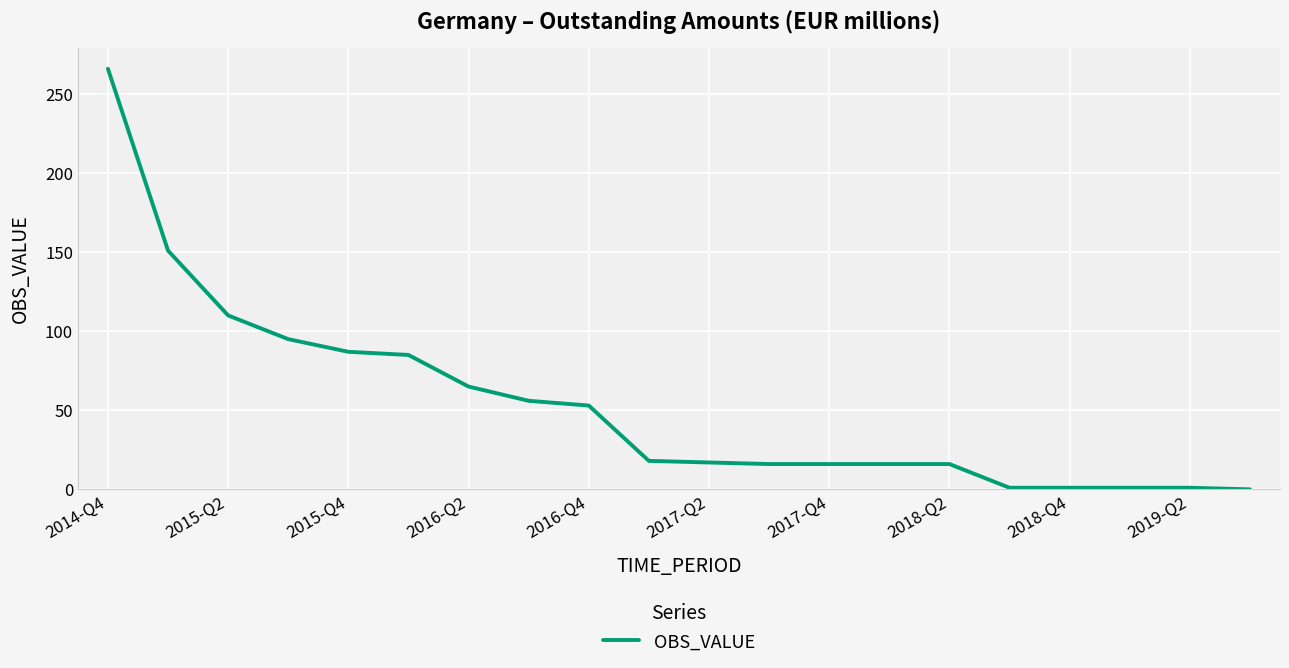

What is the maximum value shown in the chart?

266